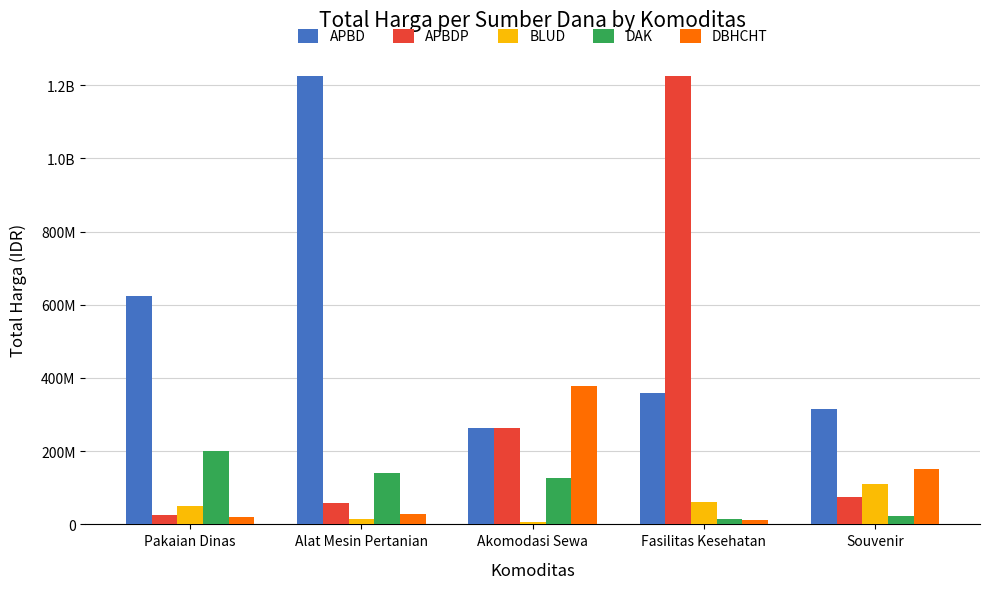

Does the chart contain stacked bars?

No